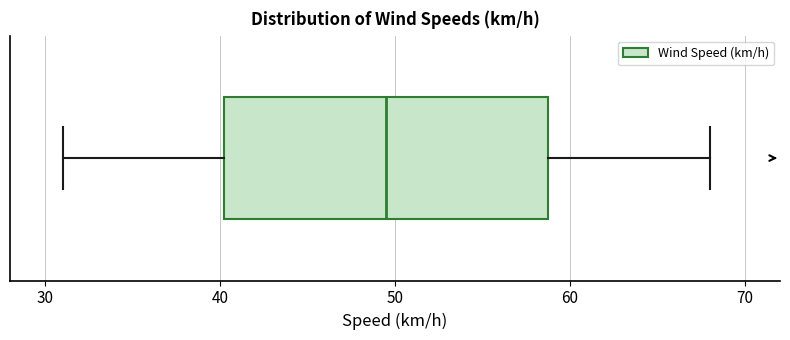

Where is the left edge of the box on the x-axis? The values are not printed on the chart, so give them approximately, as read against the axis.

40